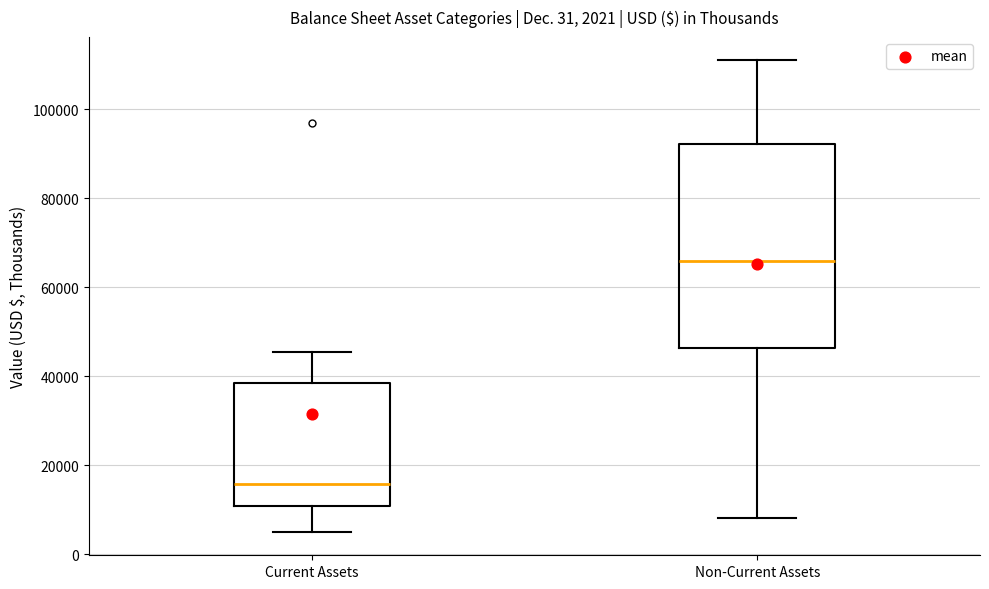

Which box's median line is the highest?

Non-Current Assets